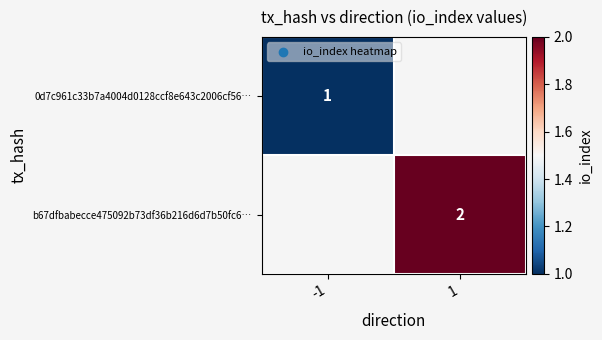

The value of b67dfbabecce475092b73df36b216d6d7b50fc6… at 1 is 2. True or false?

True